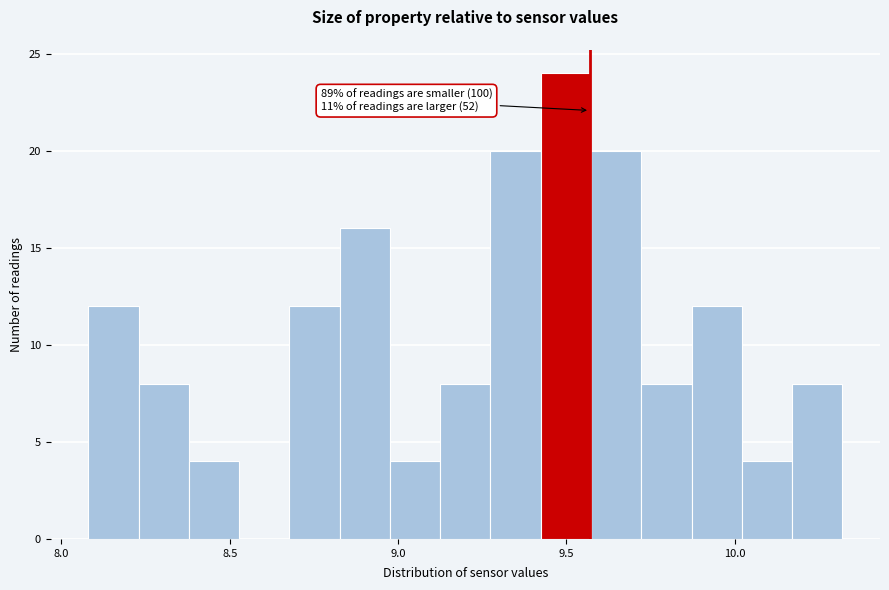

Around what value on the x-axis is the tallest bar? Give the approximate position of its centre, as read against the axis.

9.50